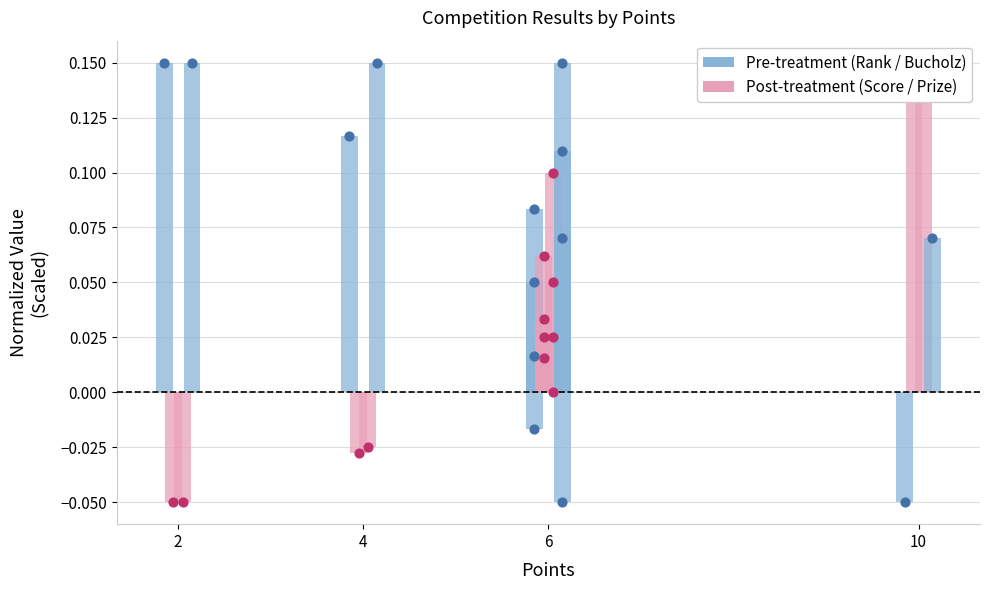

Which series reaches the maximum Y coordinate?

Rank